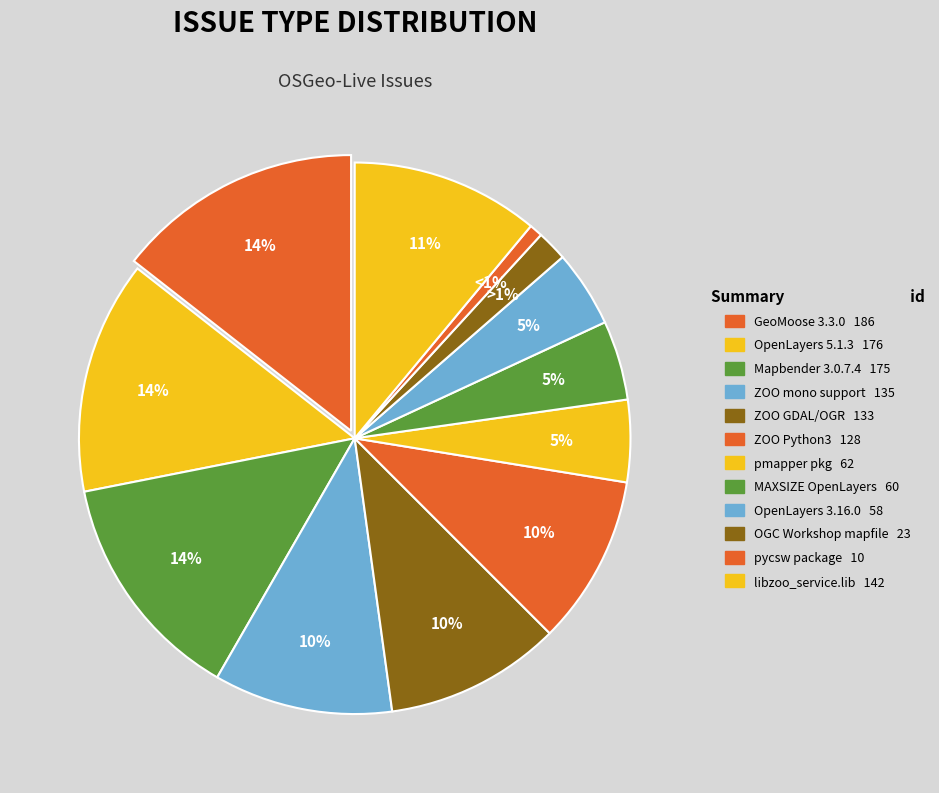

Does libzoo_service.lib file missing represent more than half of the total?

No